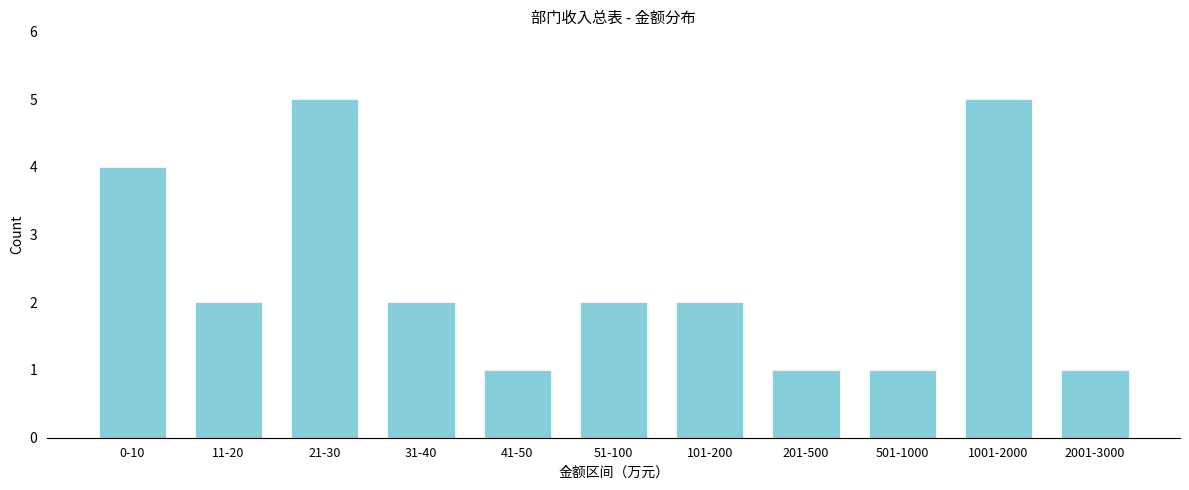

Reading right to left, transcribe all the data shown in this chart.

2001-3000=1	1001-2000=5	501-1000=1	201-500=1	101-200=2	51-100=2	41-50=1	31-40=2	21-30=5	11-20=2	0-10=4